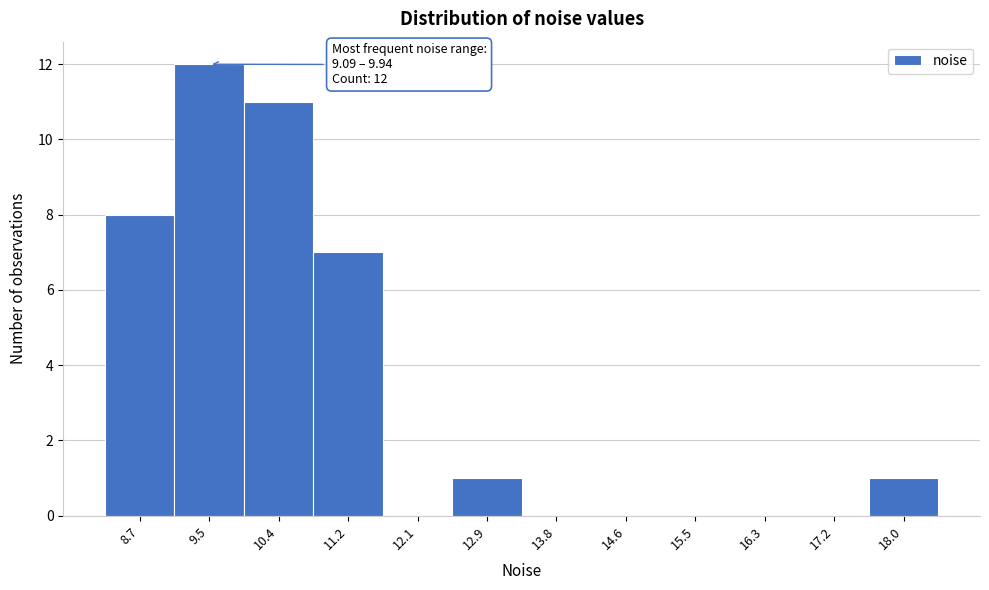

Over which range of the x-axis is the bar tallest?

9.1 to 9.9